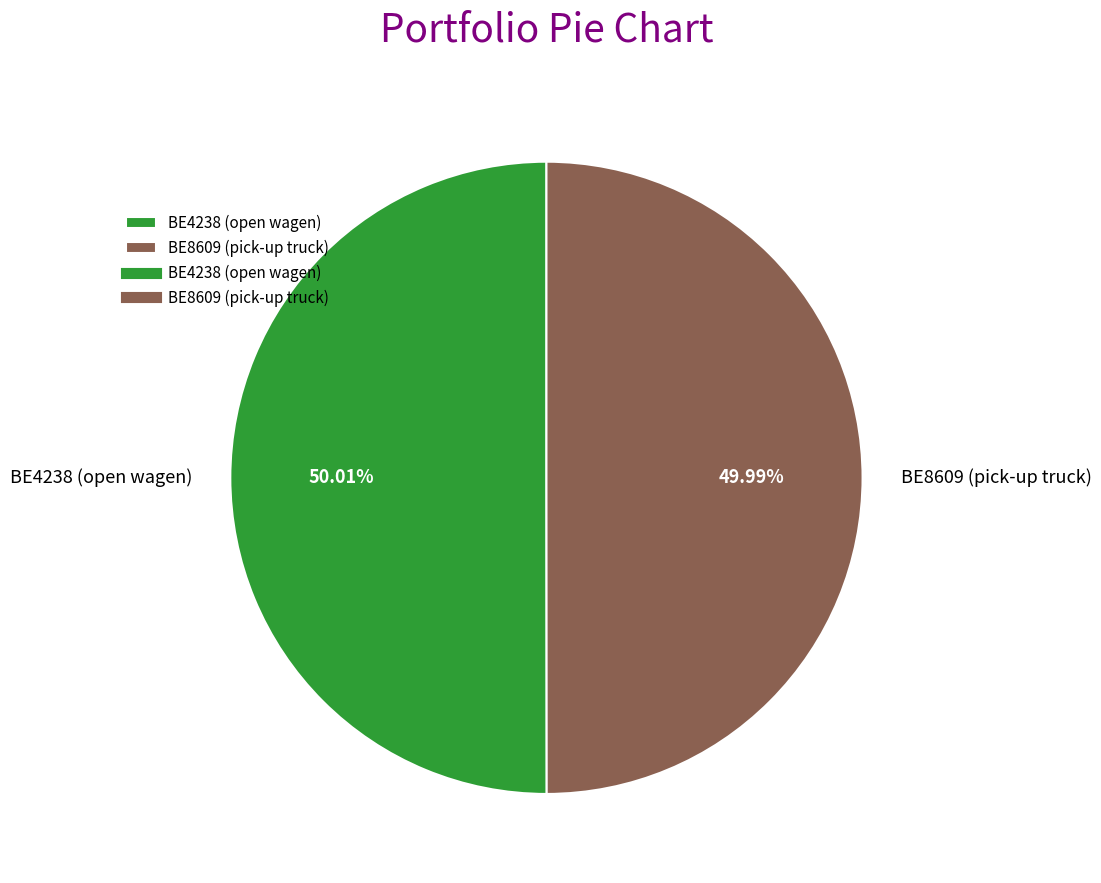

The BE8609 (pick-up truck) slice represents 36% of the pie. True or false?

False